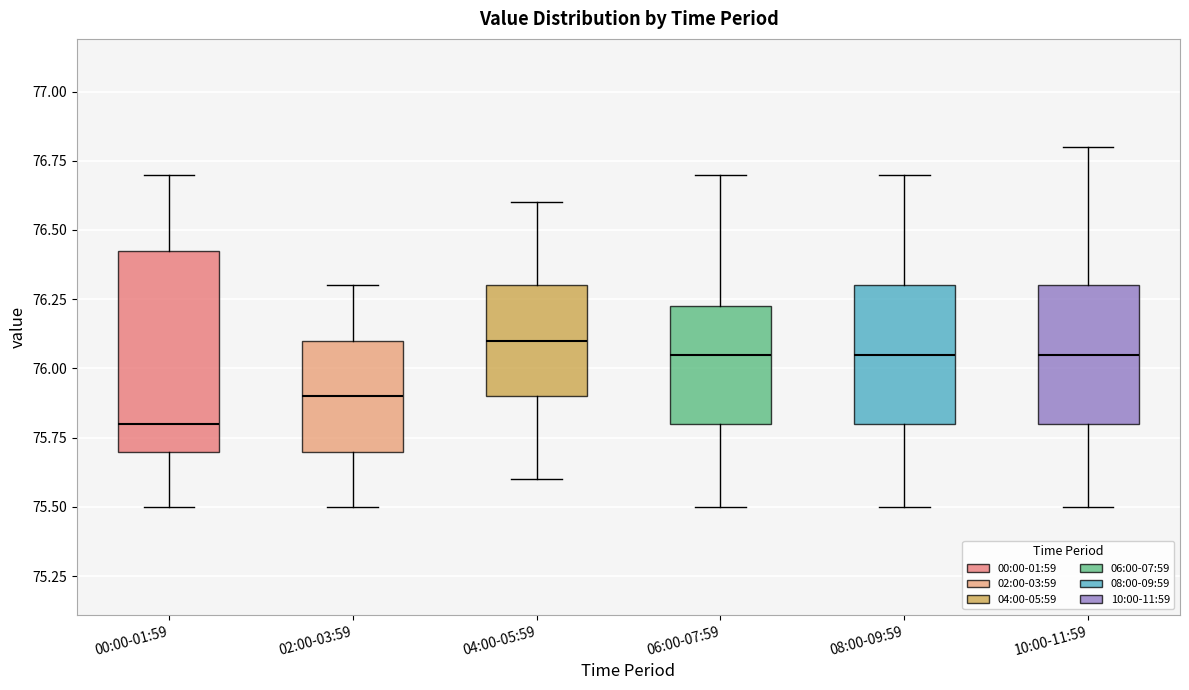

Where does the lower whisker of the box for 06:00-07:59 end on the y-axis? The values are not printed on the chart, so give them approximately, as read against the axis.

75.50